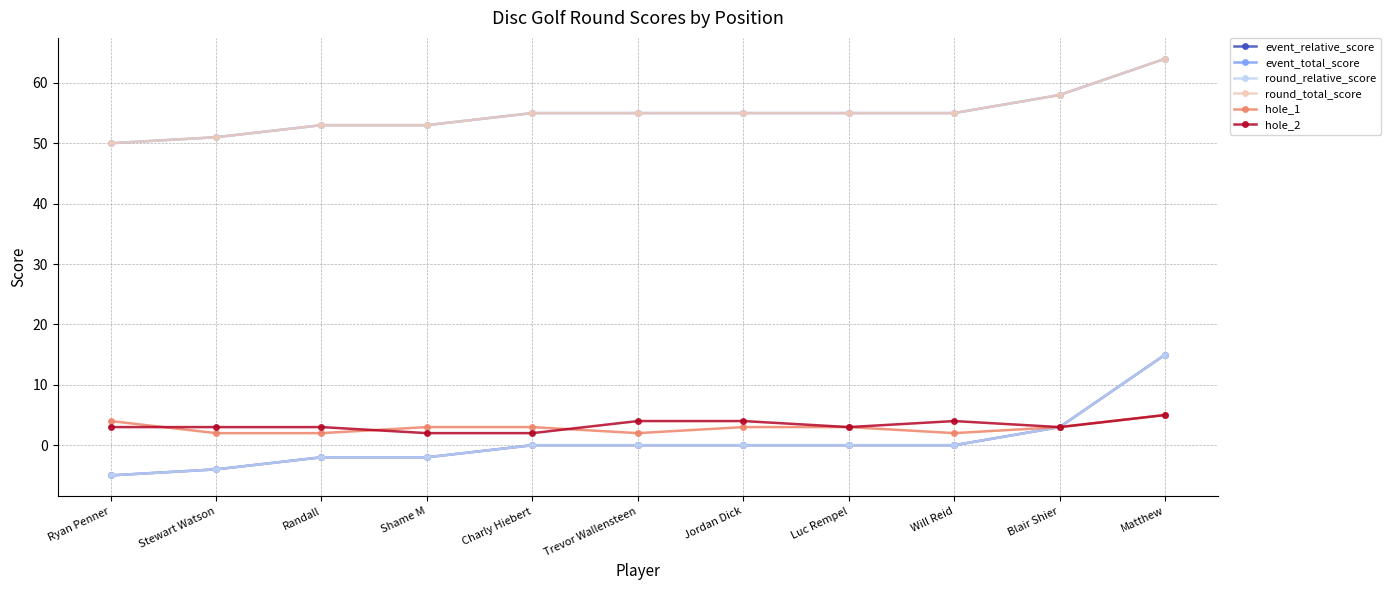

Count the number of categories in the chart.

11